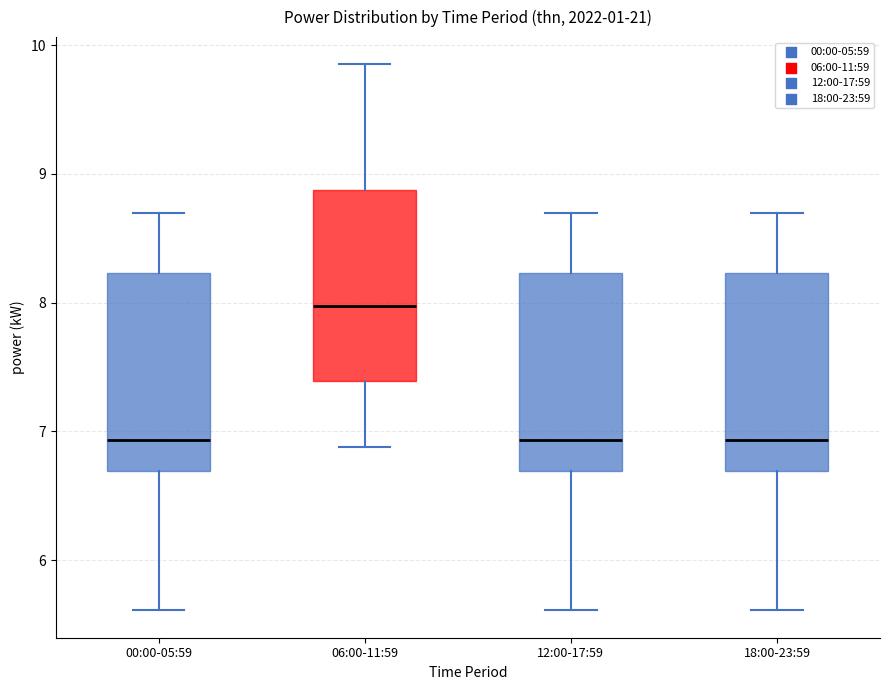

Reading left to right, transcribe this box plot: for each box, give where its median line is, the range the box spans, and where its two whiskers end, as read against the y-axis. The values are not printed on the chart, so give them approximately, as read against the axis.

00:00-05:59: median 6.9, box 6.7 to 8.2, whiskers 5.6 to 8.7
06:00-11:59: median 8.0, box 7.4 to 8.9, whiskers 6.9 to 9.9
12:00-17:59: median 6.9, box 6.7 to 8.2, whiskers 5.6 to 8.7
18:00-23:59: median 6.9, box 6.7 to 8.2, whiskers 5.6 to 8.7